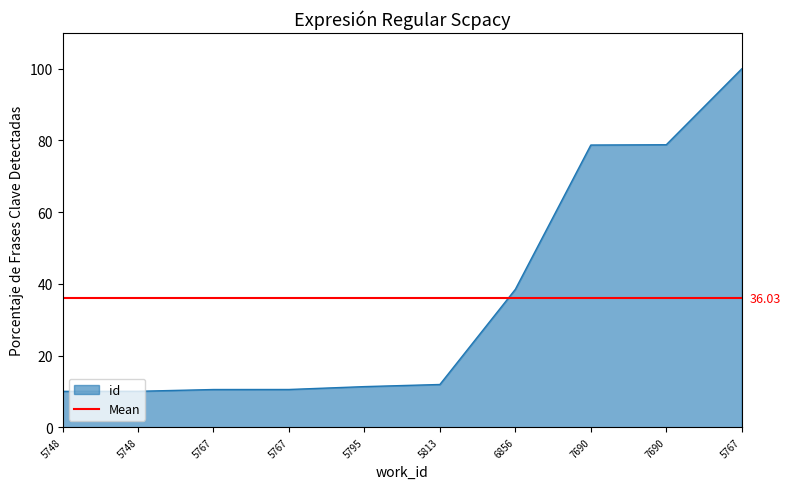

At which label does the data first exceed 11?

5795